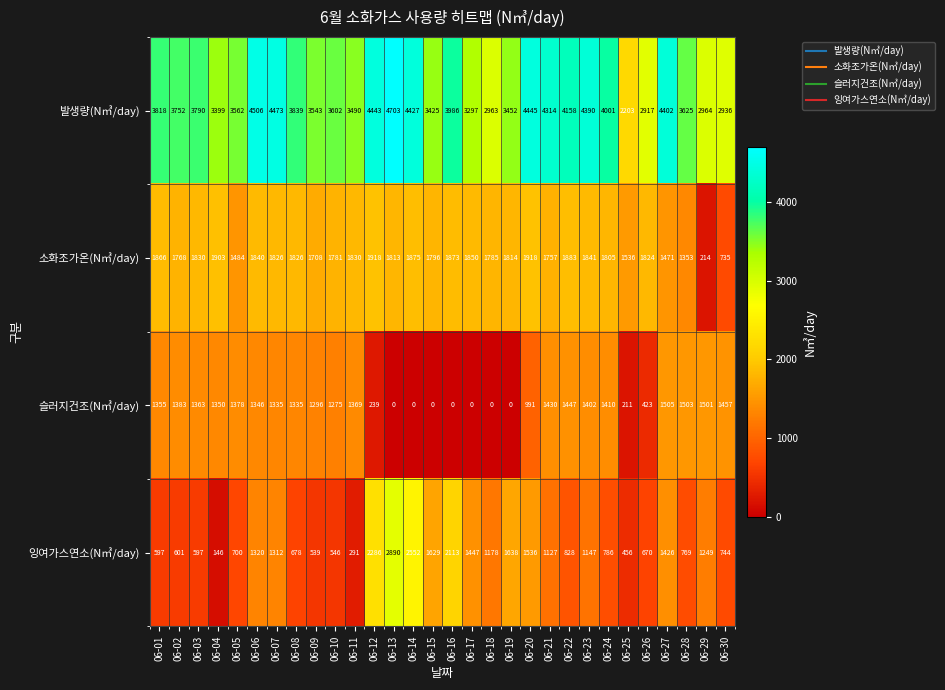

Read the 소화조가온(N㎥/day) value at 06-14.

1875